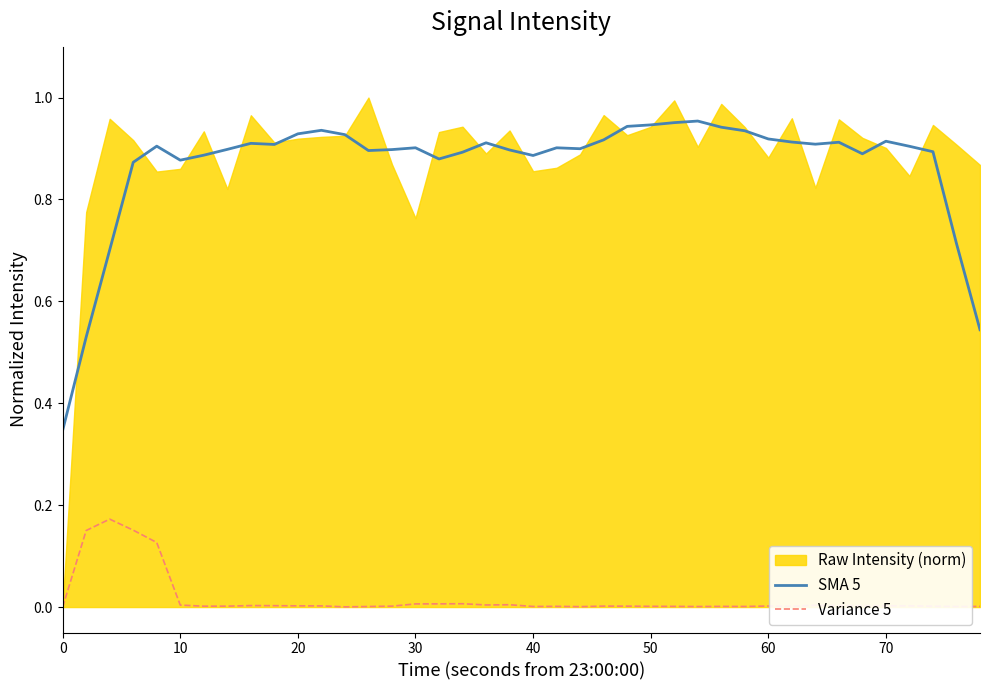

True or false: SMA 5 and Variance 5 cross at least once.

False